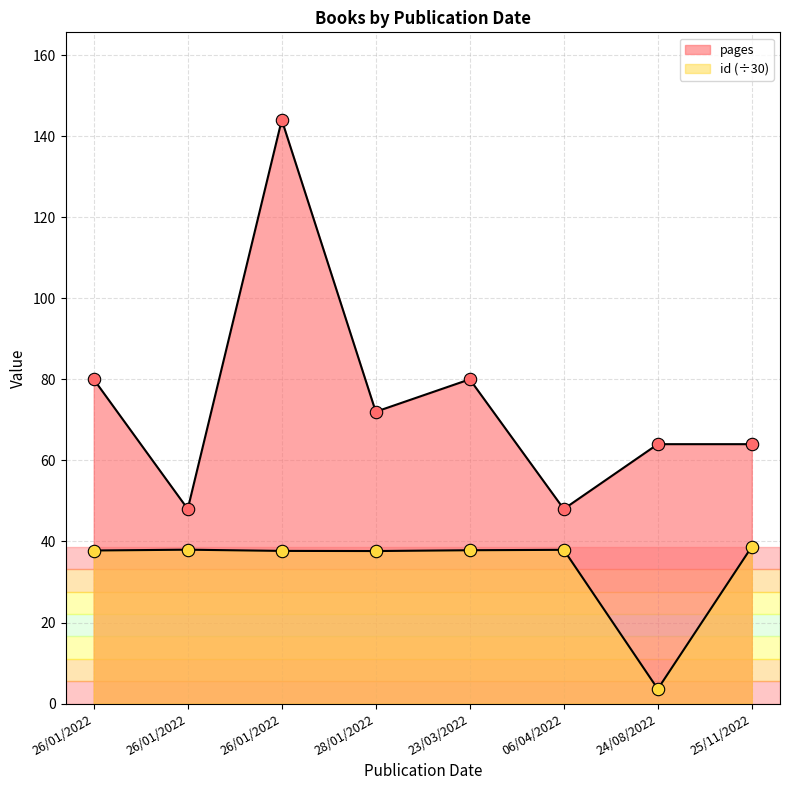

At which category is the sum across all series the highest?

26/01/2022